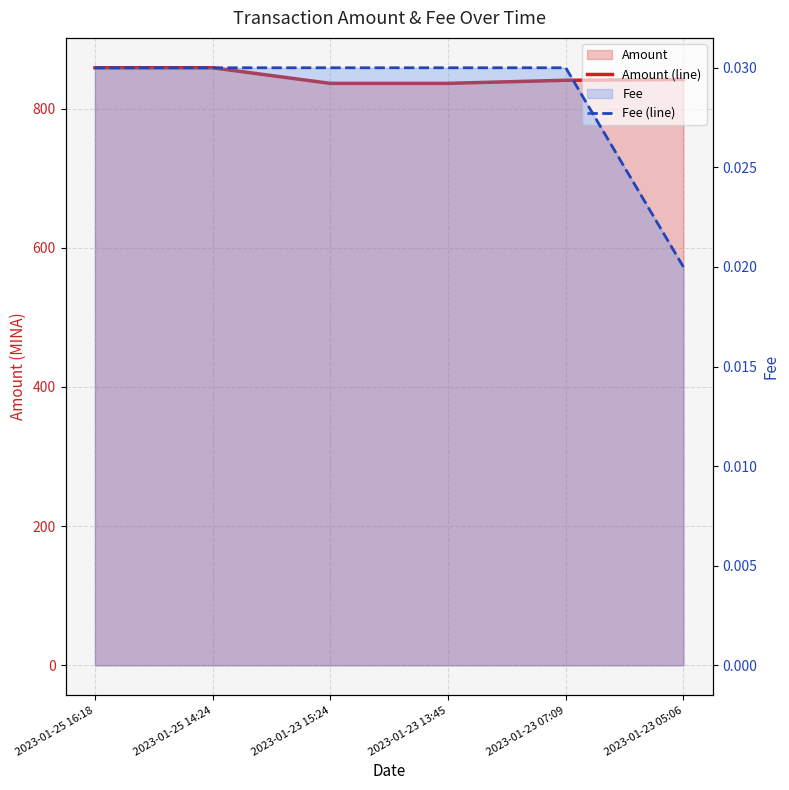

Which has a higher value, 2023-01-23 13:45 or 2023-01-23 15:24?

2023-01-23 13:45